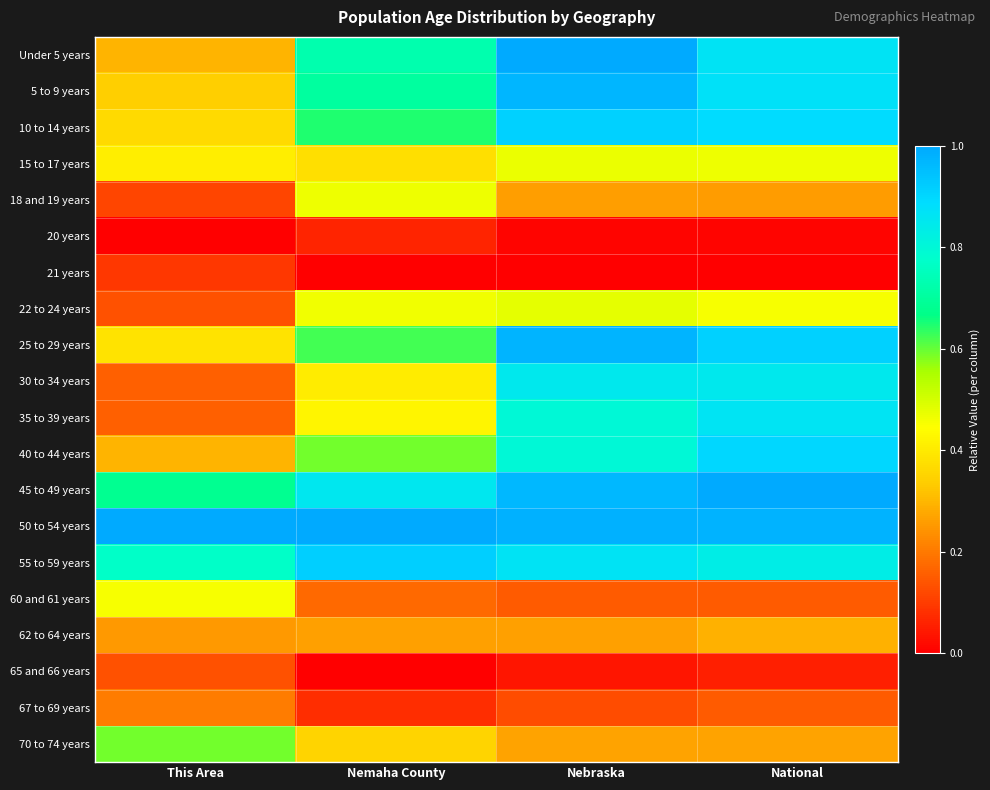

What is the total value across all series at Nemaha County?

9.1